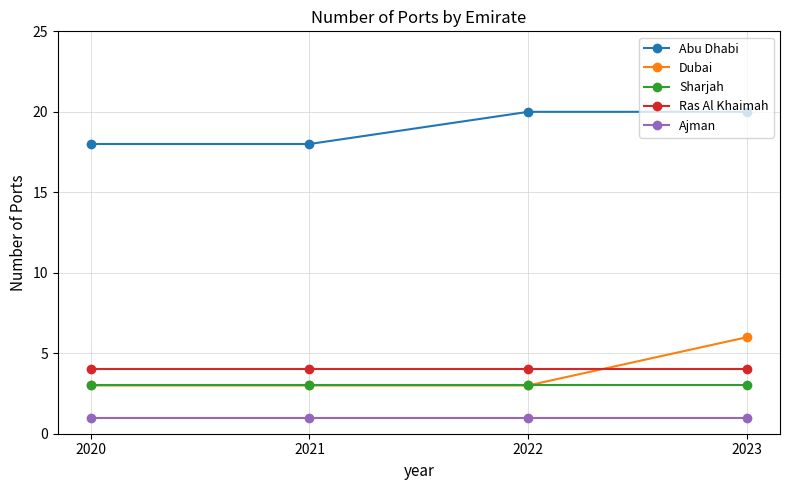

Which series has the largest range (max minus min)?

Dubai